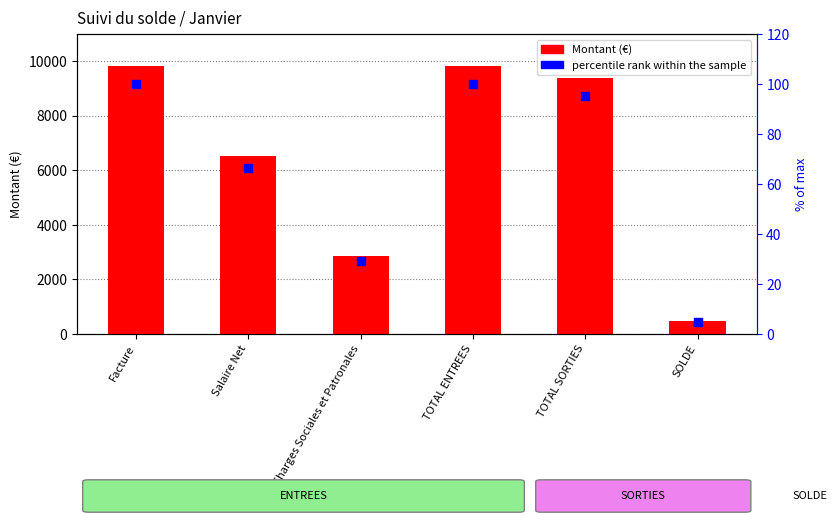

Is the value of percentile rank within the sample at Charges Sociales et Patronales greater than the value of Janvier at Salaire Net?

No